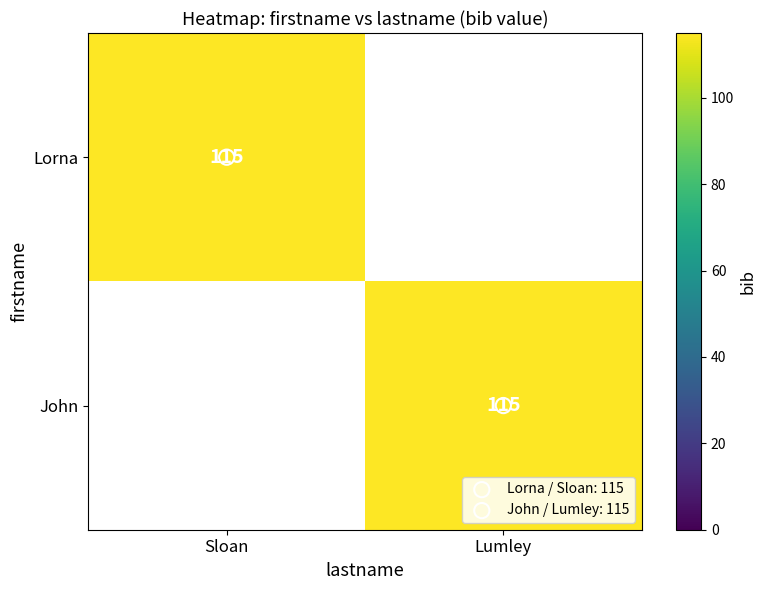

What is the difference between the John values at Lumley and Sloan?

115